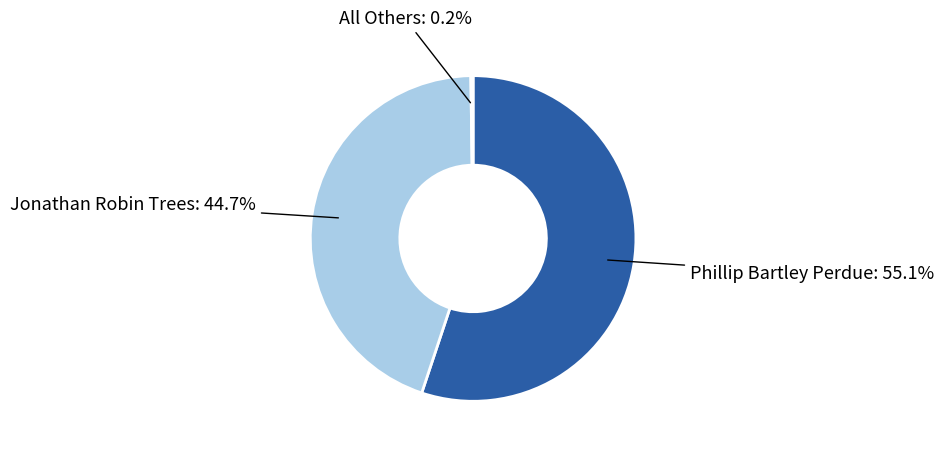

Is there any slice that represents more than half of the pie?

Yes